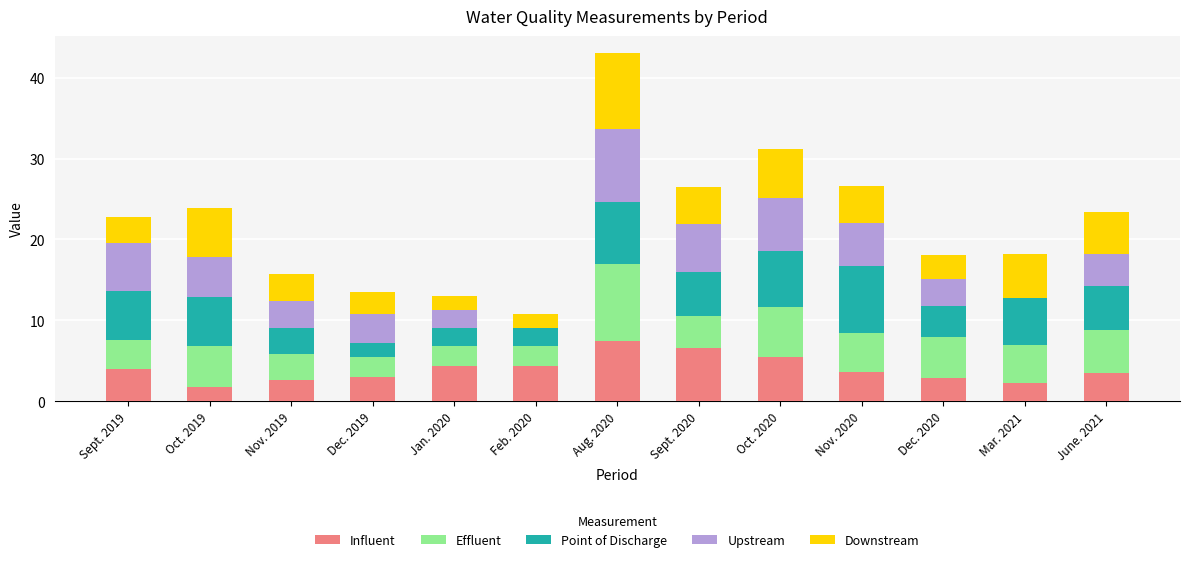

What is the total value across all series at Sept. 2020?

26.5